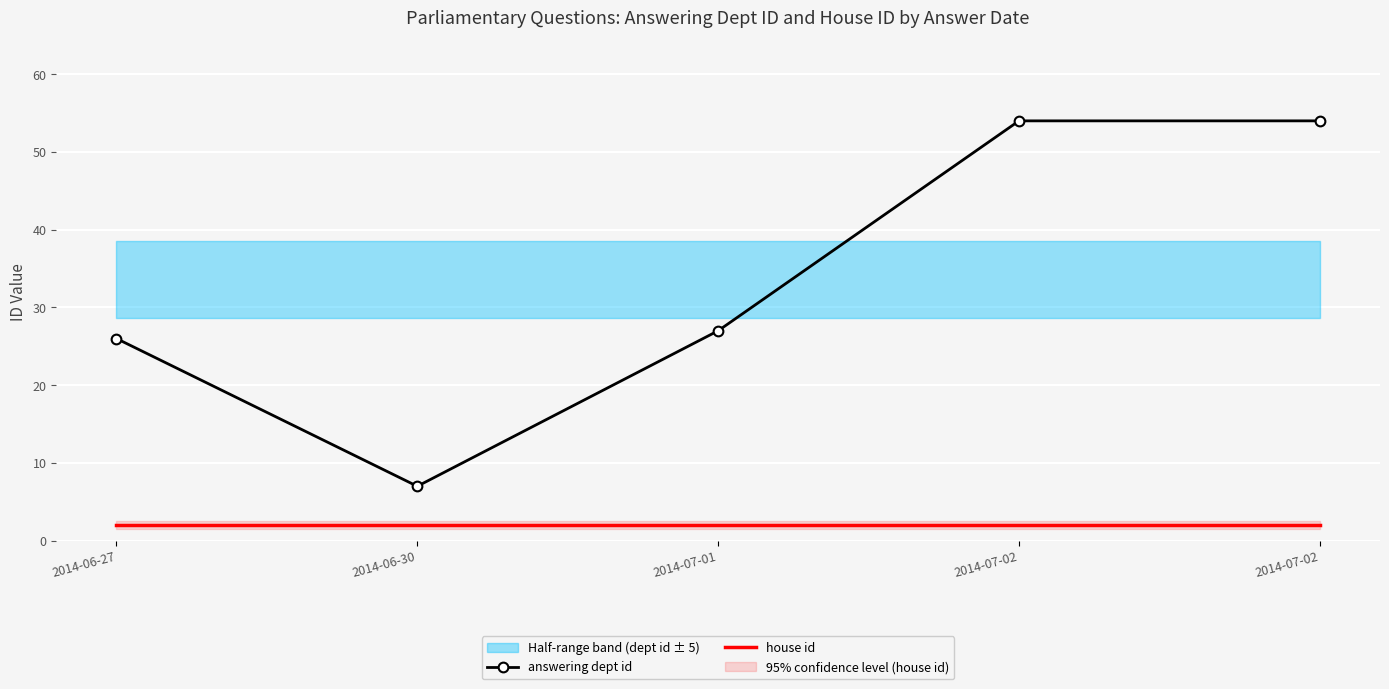

How many lines are shown in the chart?

2